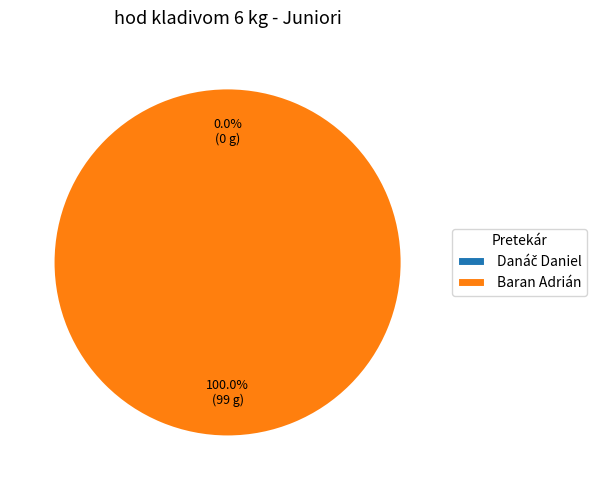

Which category accounts for the majority?

Baran Adrián